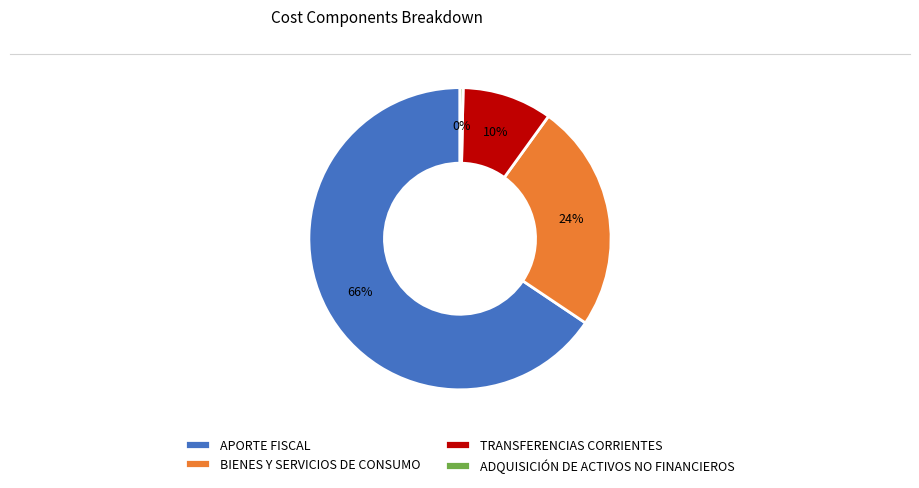

To the nearest percent, what is the combined percentage of ADQUISICIÓN DE ACTIVOS NO FINANCIEROS and TRANSFERENCIAS CORRIENTES?

10%